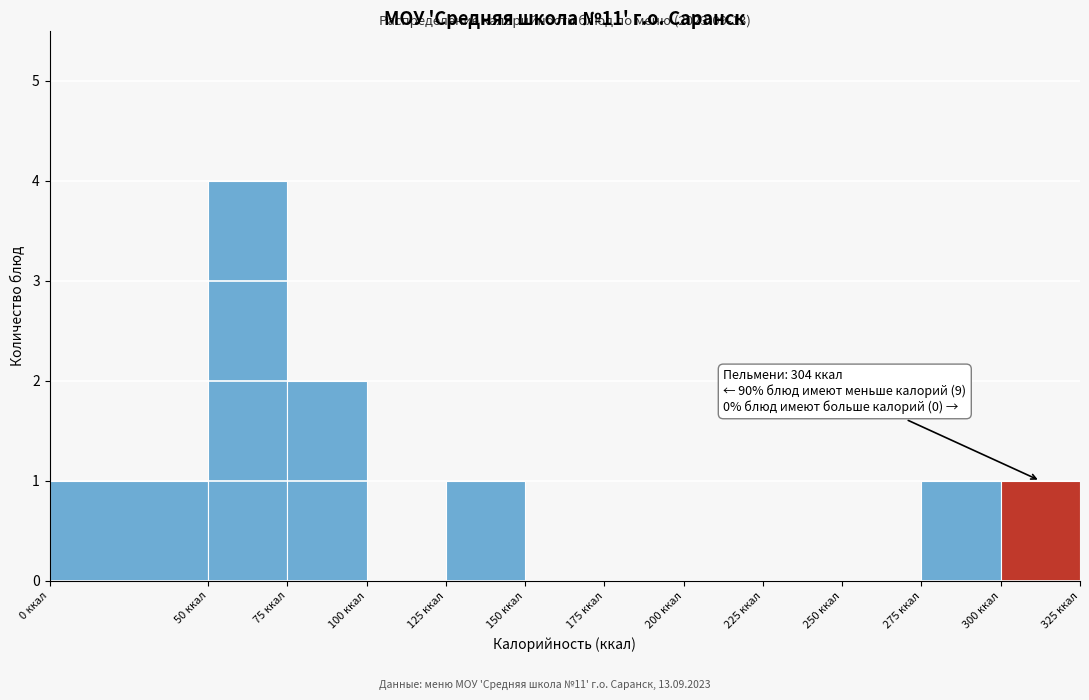

Over which range of the x-axis is the bar tallest?

50 to 75